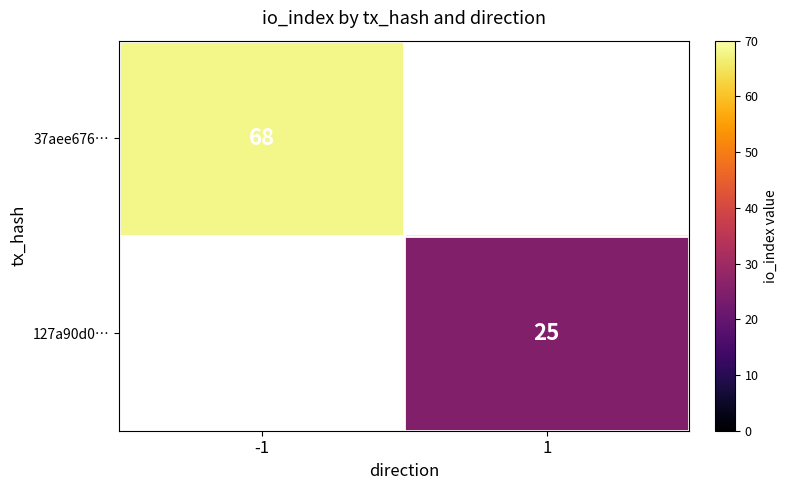

True or false: 127a90d0… has a value of 35.2 at 1.

False